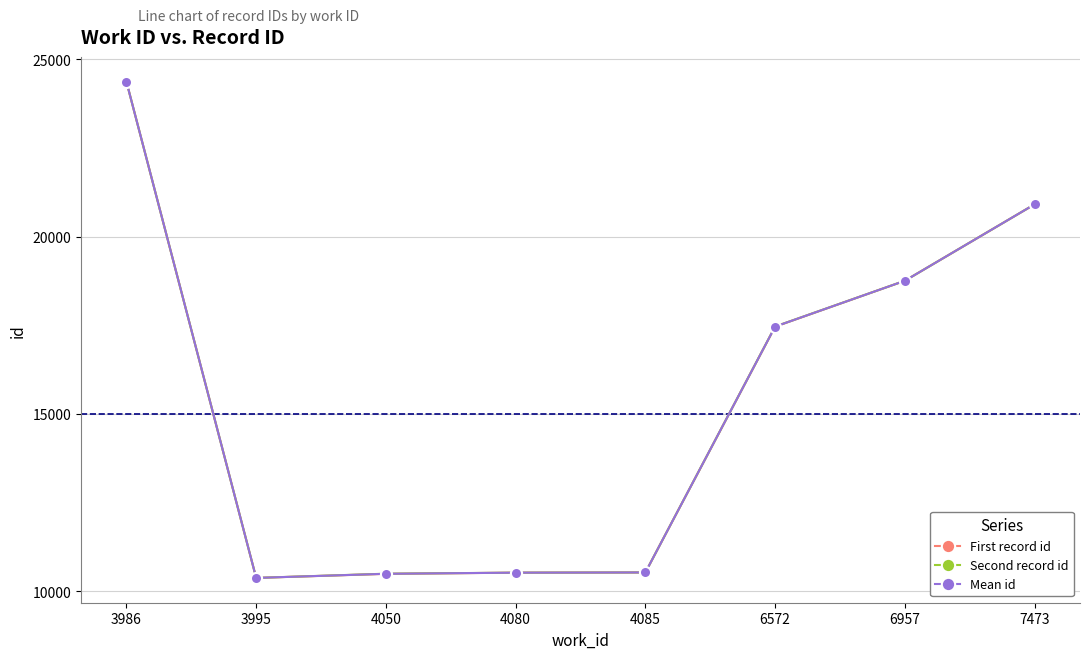

What is the value of the Mean id point at the 4th from the left?

10523.0